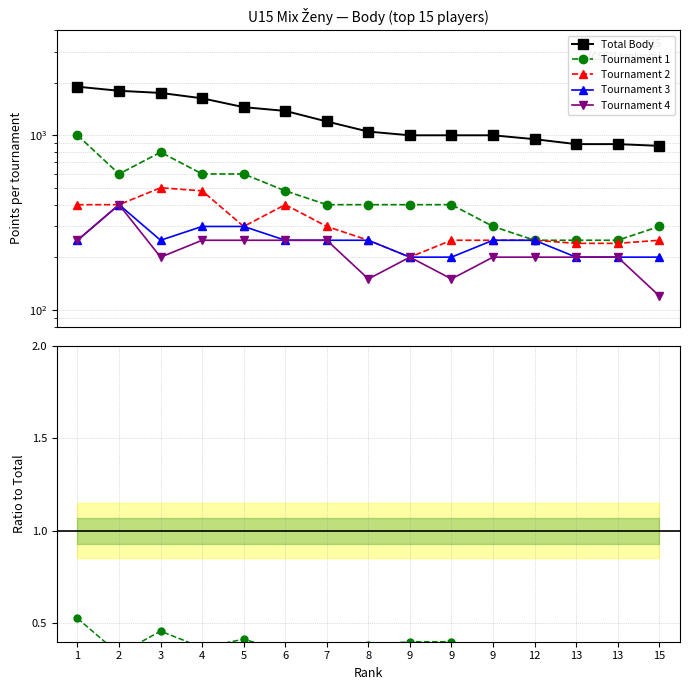

Reading left to right, list all the values displayed in this chart.

Total Body: 1900.0	1800.0	1750.0	1630.0	1450.0	1380.0	1200.0	1050.0	1000.0	1000.0	1000.0	950.0	890.0	890.0	870.0
Tournament 1: 0.5	0.3	0.5	0.4	0.4	0.3	0.3	0.4	0.4	0.4	0.3	0.3	0.3	0.3	0.3
Tournament 2: 0.2	0.2	0.3	0.3	0.2	0.3	0.2	0.2	0.2	0.2	0.2	0.3	0.3	0.3	0.3
Tournament 3: 0.1	0.2	0.1	0.2	0.2	0.2	0.2	0.2	0.2	0.2	0.2	0.3	0.2	0.2	0.2
Tournament 4: 0.1	0.2	0.1	0.2	0.2	0.2	0.2	0.1	0.2	0.1	0.2	0.2	0.2	0.2	0.1